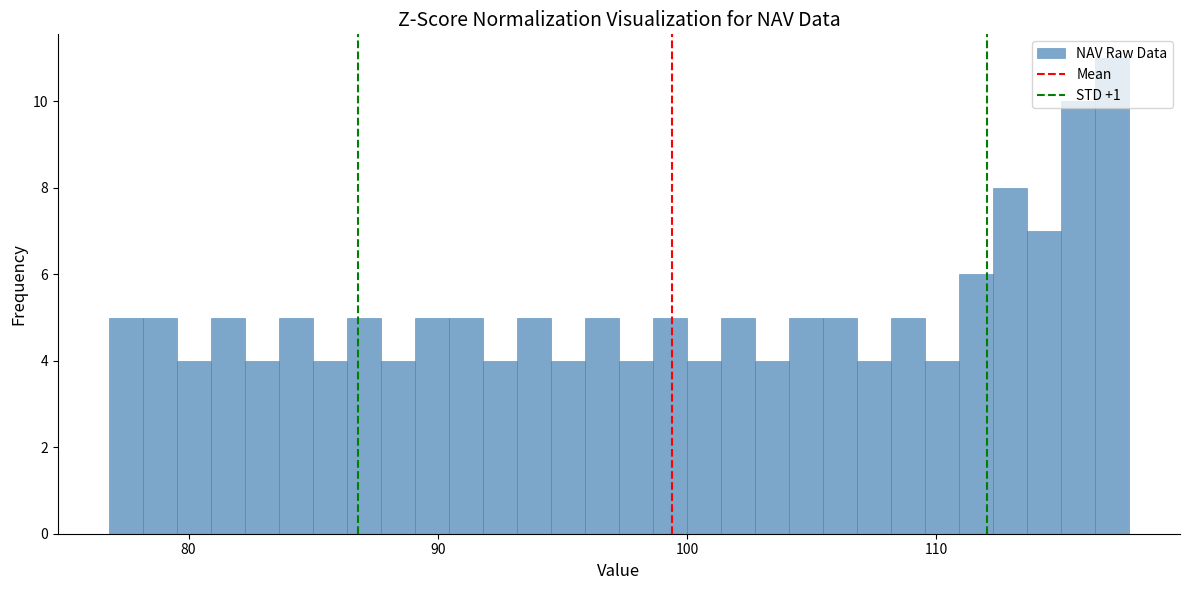

Read against the x-axis, roughly where is the centre of the tallest bar?

117